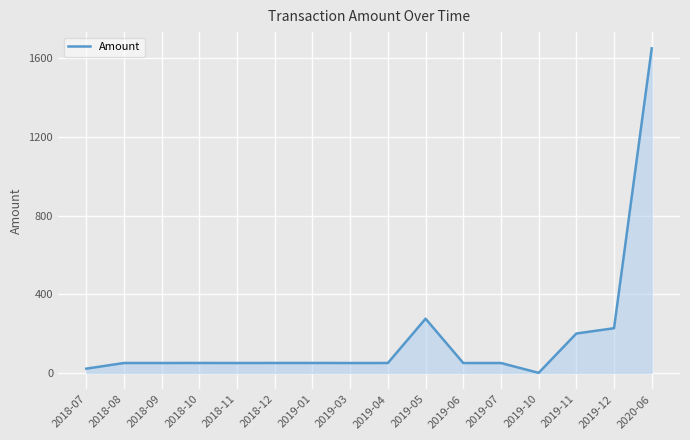

Which label corresponds to the smallest value in the chart?

2019-10